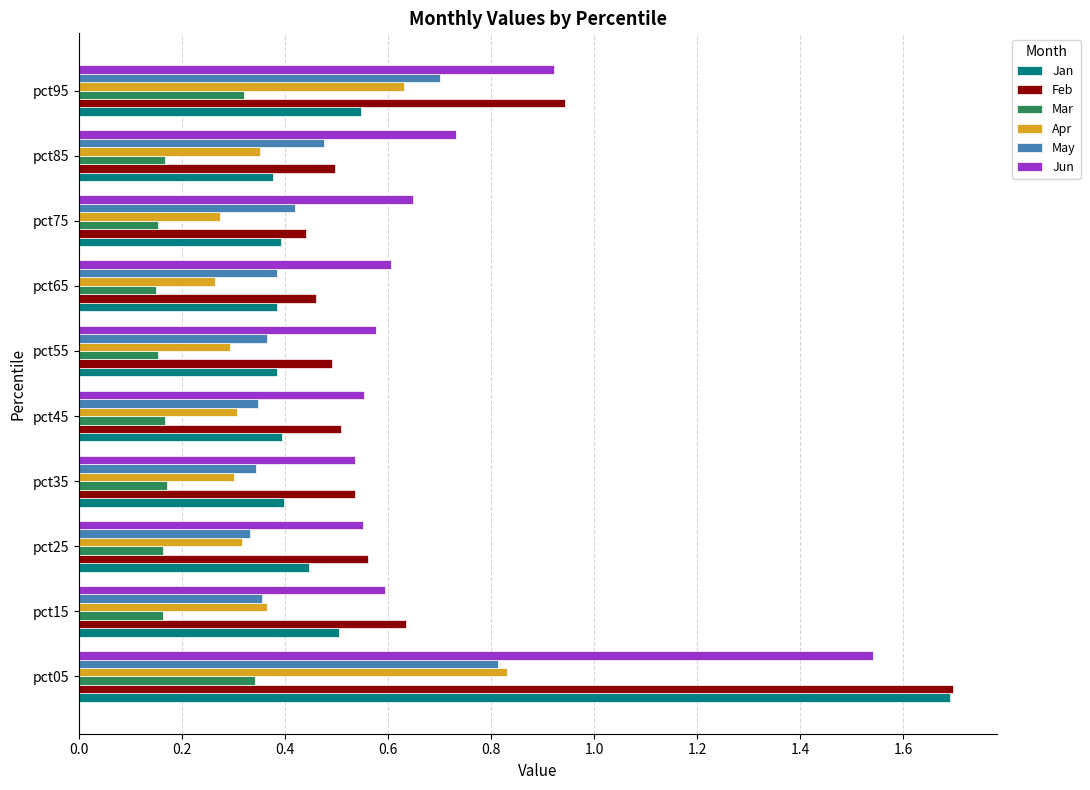

What are all the series names shown in the legend?

Jan, Feb, Mar, Apr, May, Jun